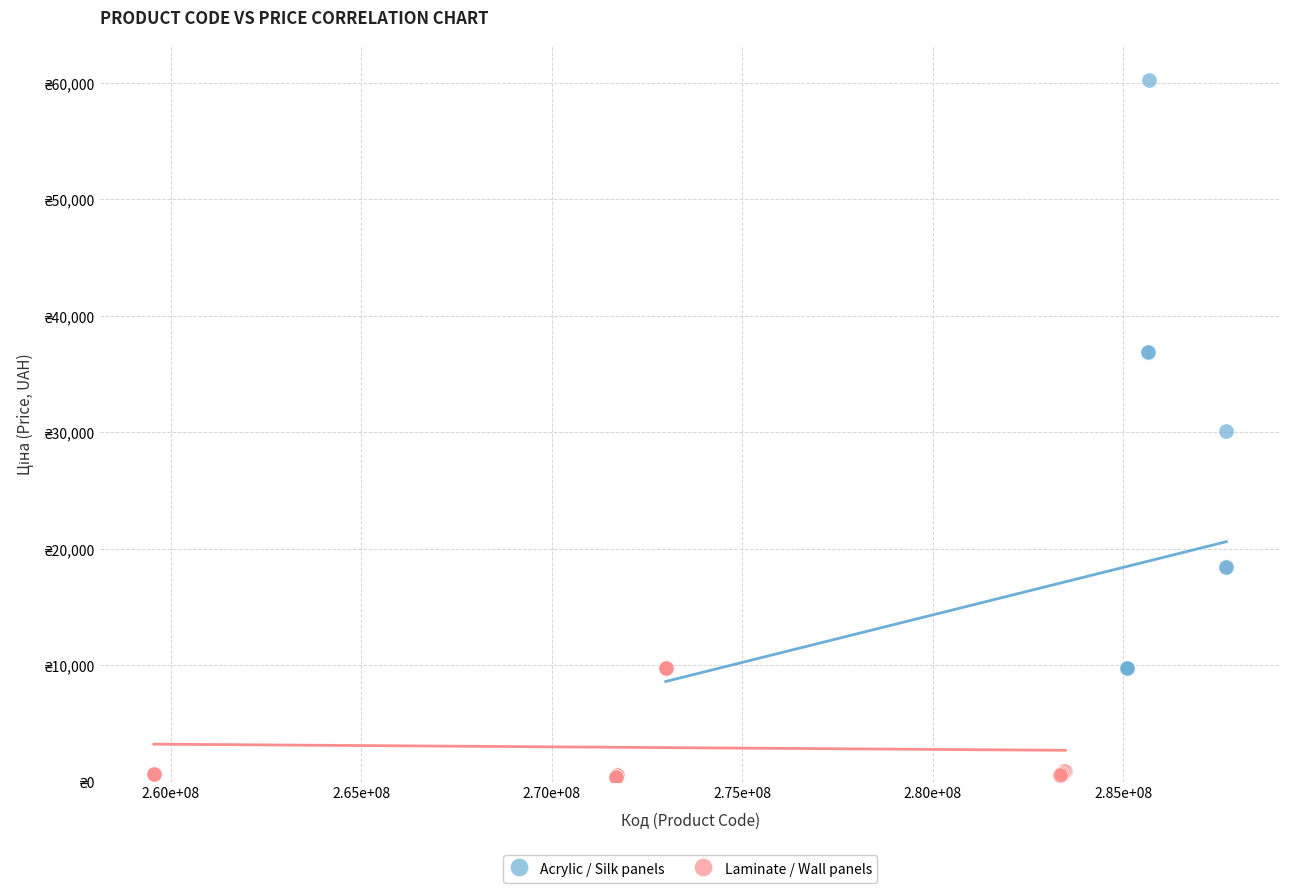

Which series contains the highest Y value?

Acrylic / Silk panels